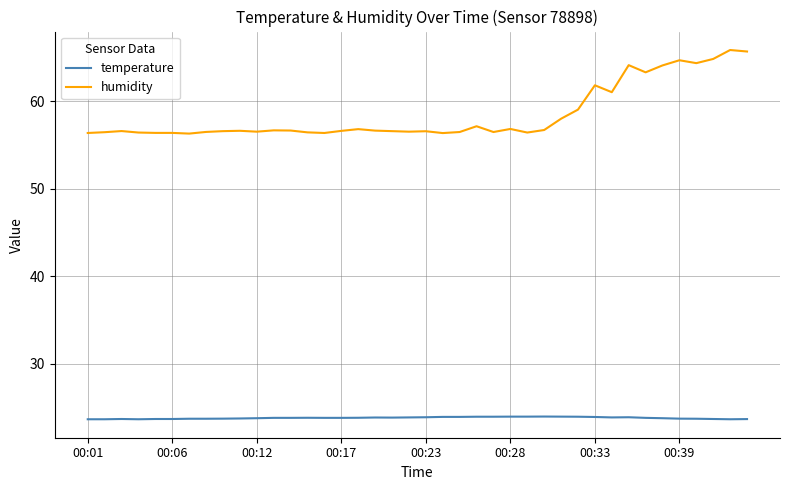

True or false: humidity and temperature intersect in this chart.

False